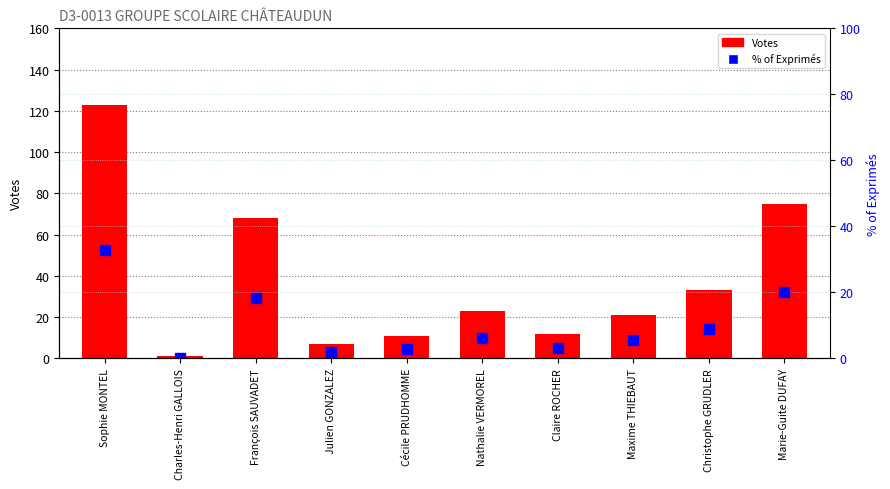

Is the value of % of Exprimés at Marie-Guite DUFAY greater than the value of Votes at Charles-Henri GALLOIS?

Yes